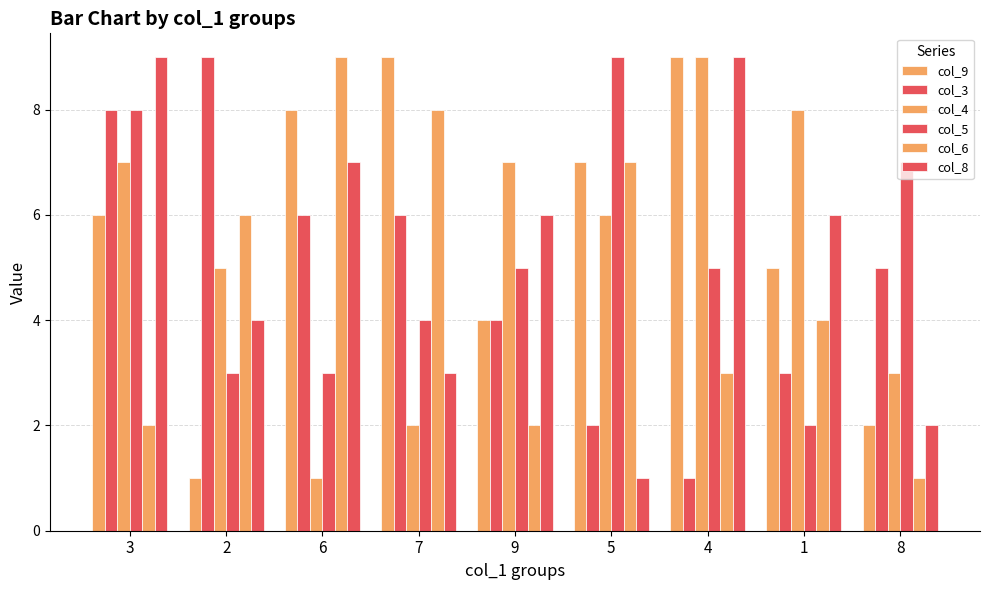

The col_5 series shows 3 at 6. True or false?

True